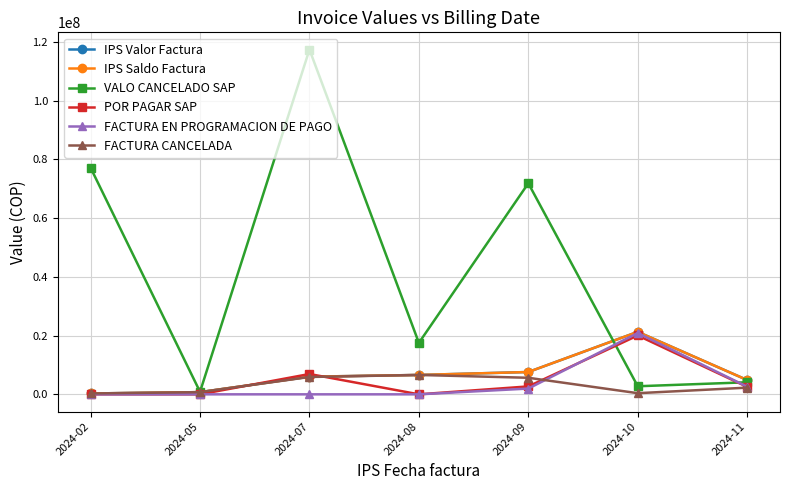

True or false: VALO CANCELADO SAP and FACTURA CANCELADA intersect in this chart.

False